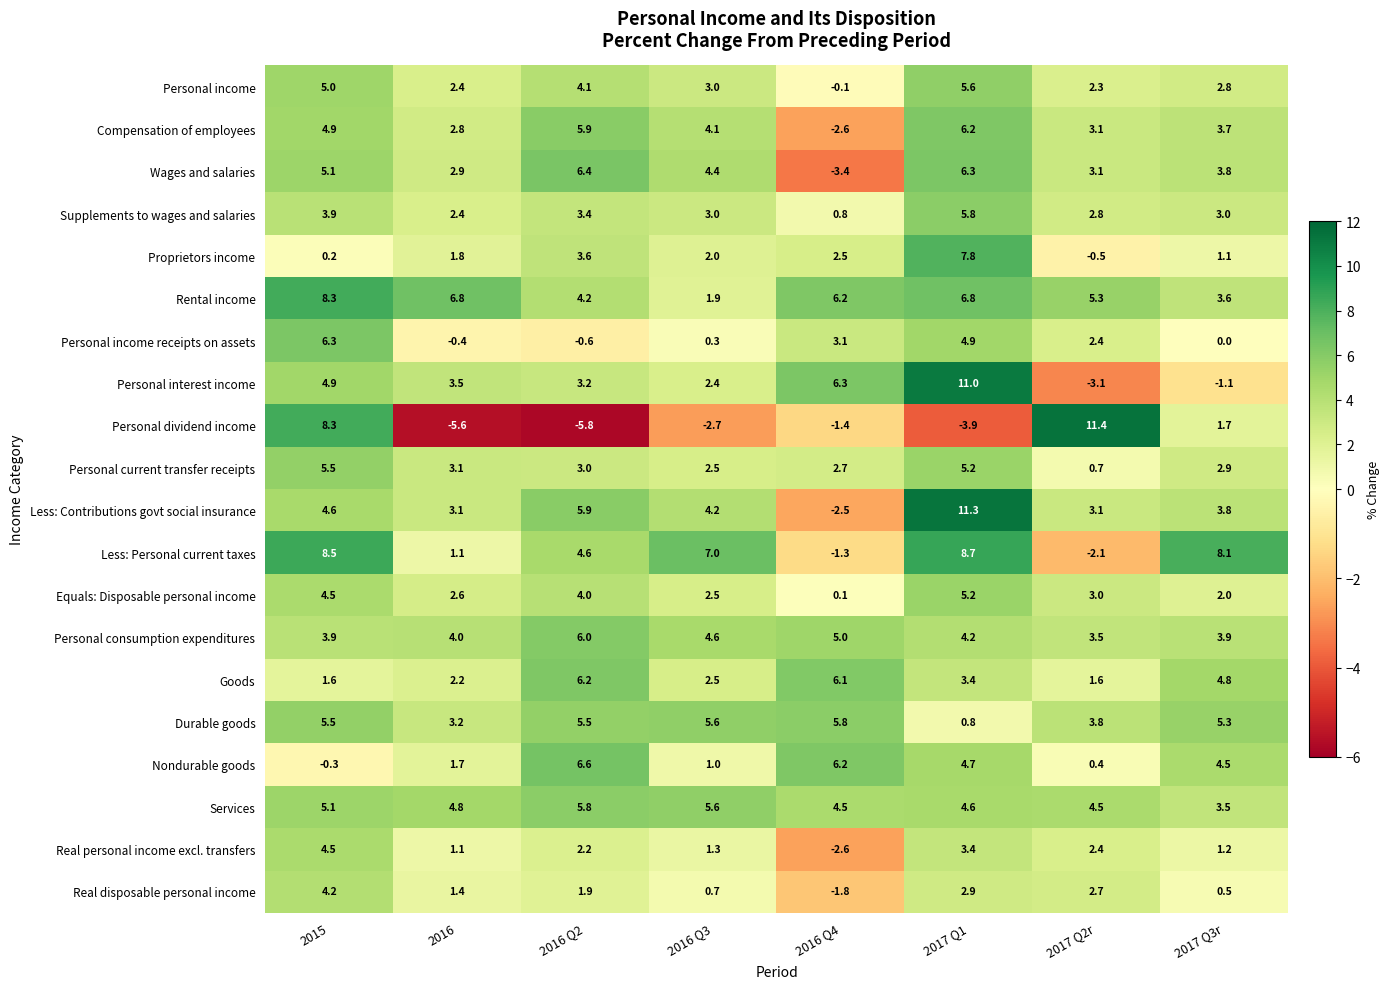

What is the spread (max minus min) of values at 2016?

12.4